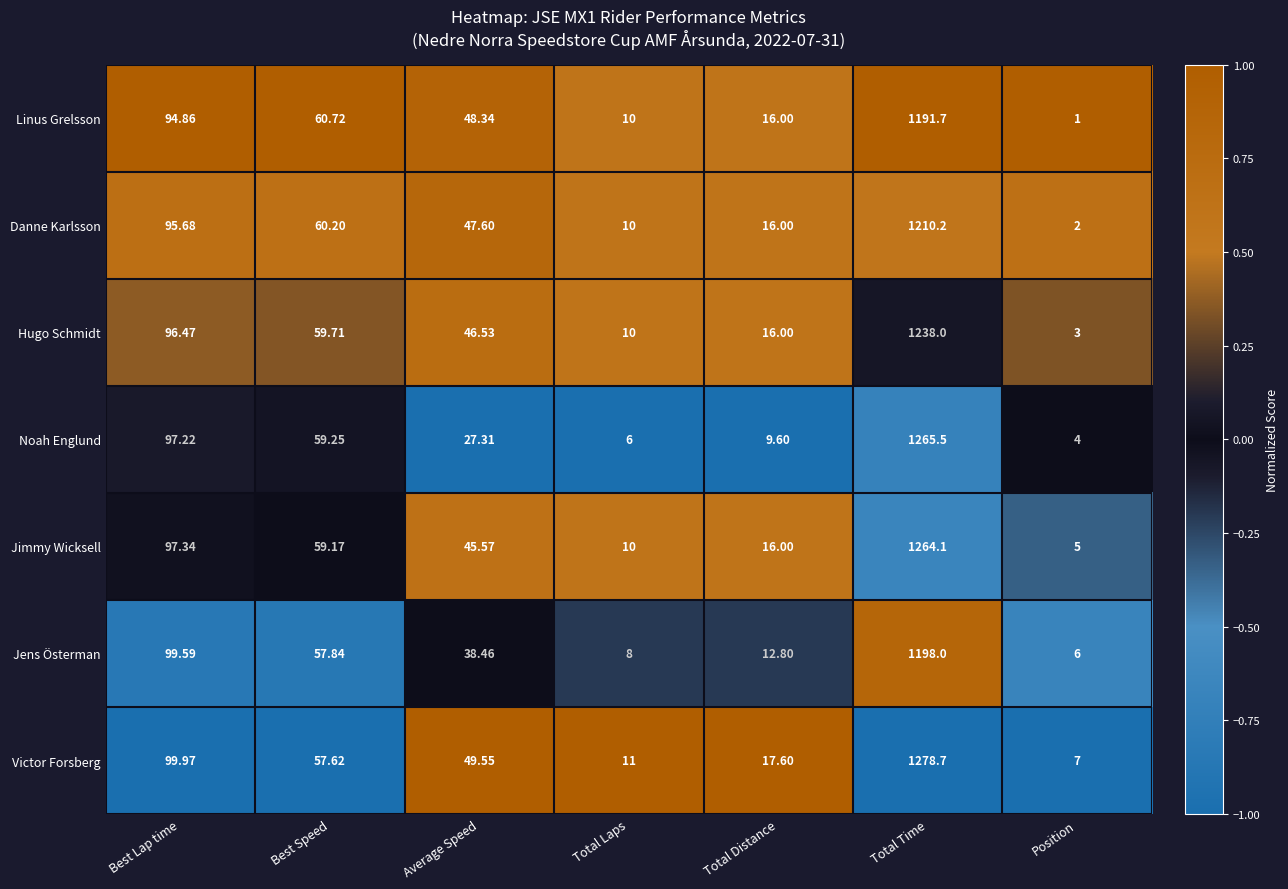

Rank the series by their maximum value, from highest to lowest.

Victor Forsberg, Noah Englund, Jimmy Wicksell, Hugo Schmidt, Danne Karlsson, Jens Österman, Linus Grelsson